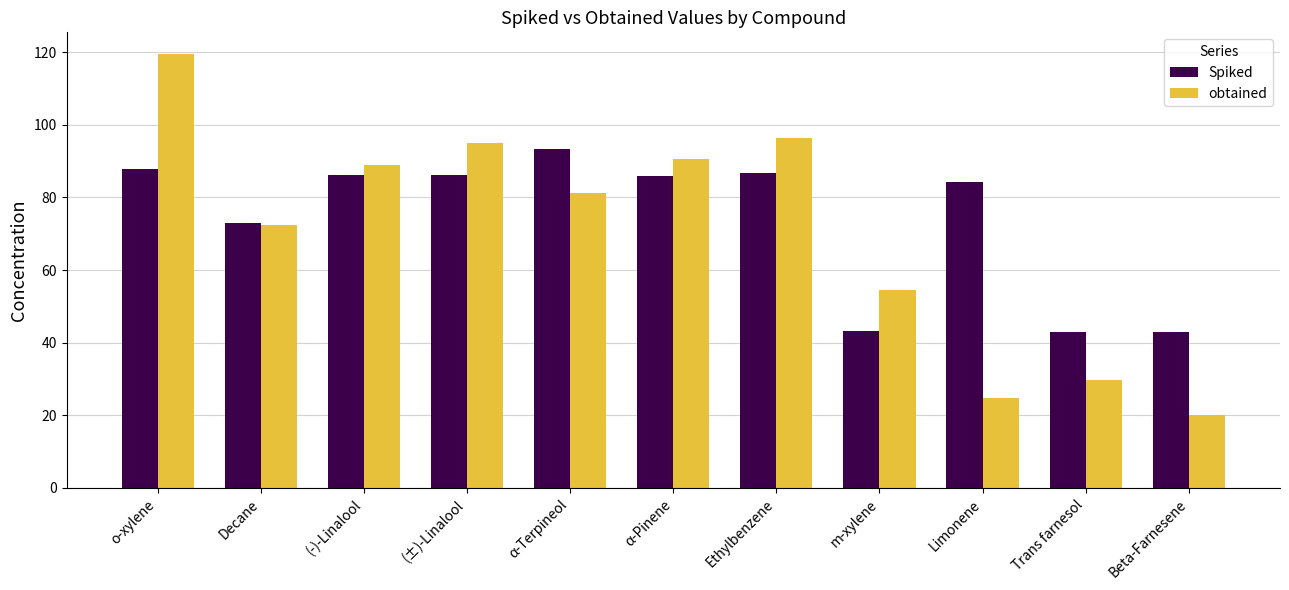

What are all the series names shown in the legend?

Spiked, obtained